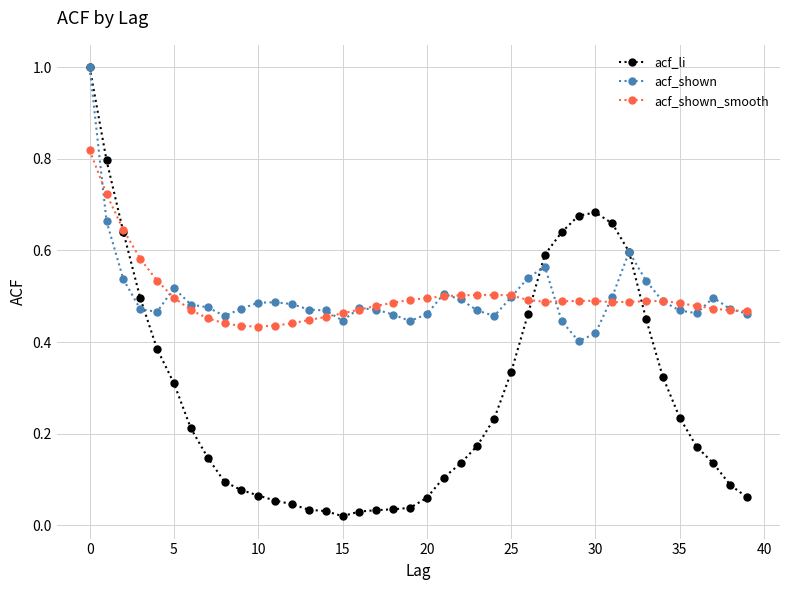

True or false: acf_shown has more than 0 interior local peaks.

True